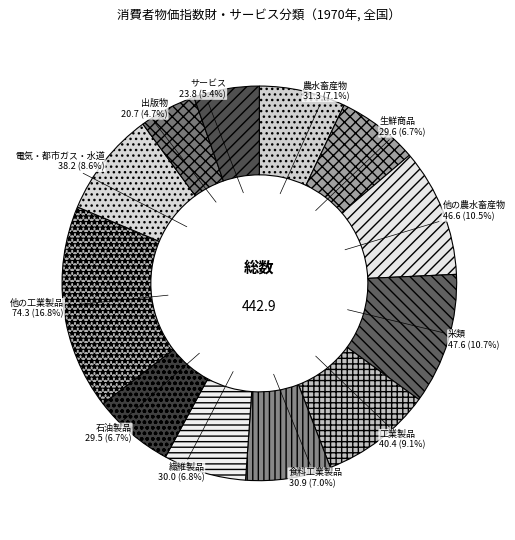

Which category has the smallest portion of the pie?

出版物